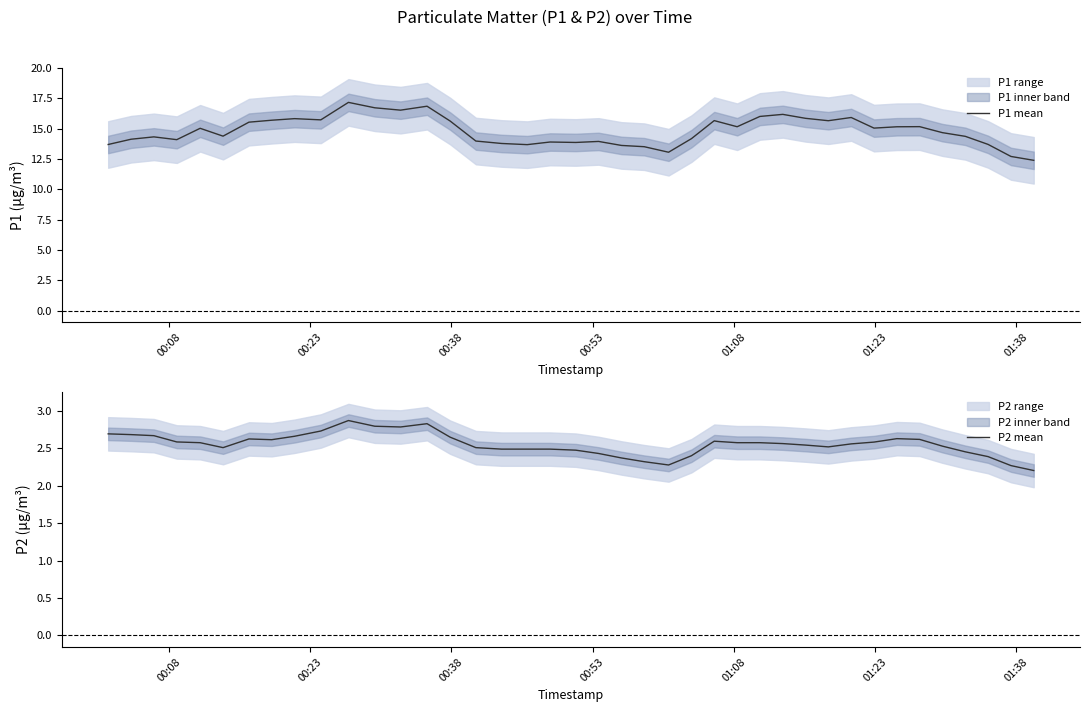

What is the highest value of the P1 mean series?

17.2